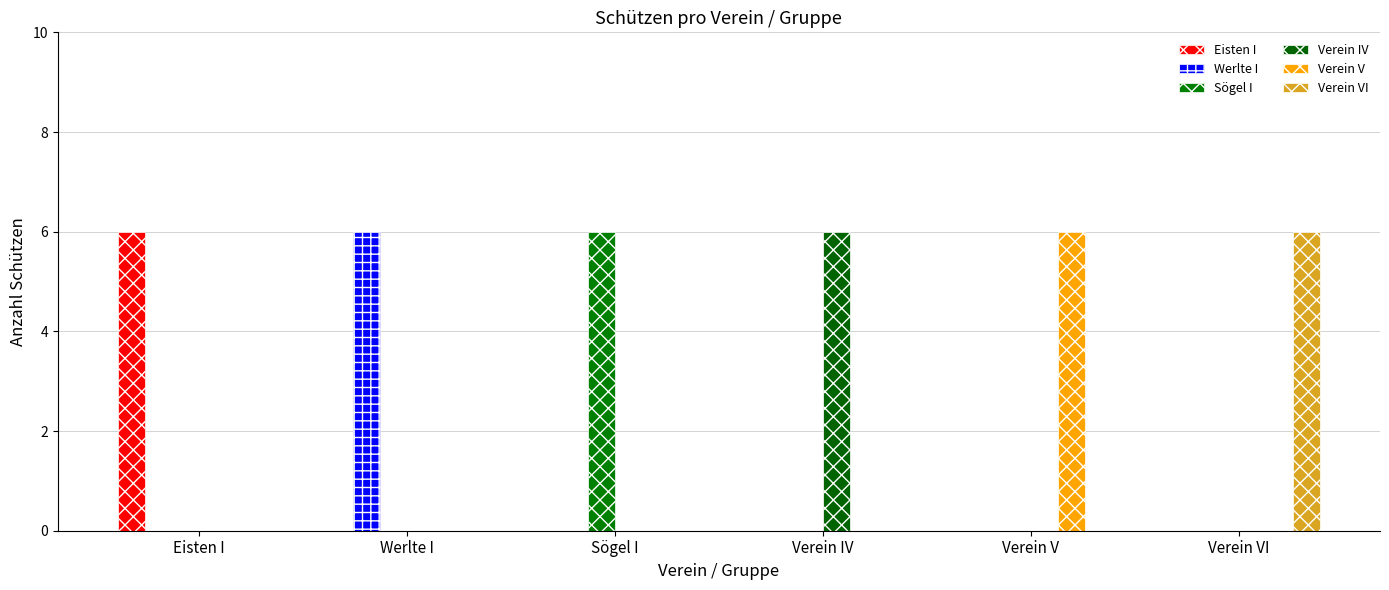

At which category does the chart reach its minimum across all series?

Werlte I